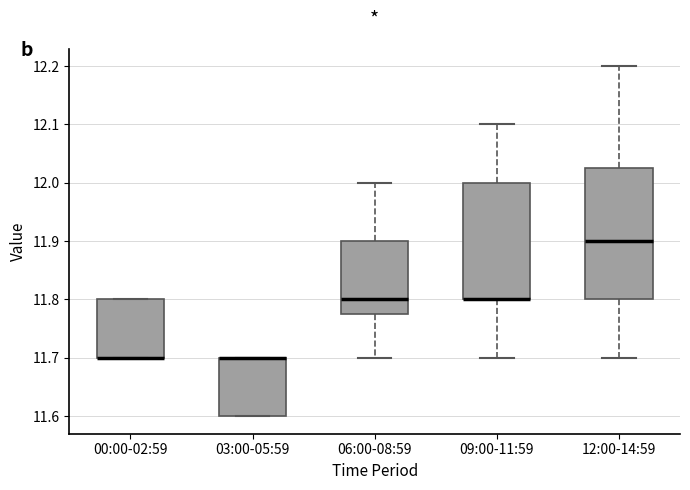

Reading left to right, transcribe this box plot: for each box, give where its median line is, the range the box spans, and where its two whiskers end, as read against the y-axis. The values are not printed on the chart, so give them approximately, as read against the axis.

00:00-02:59: median 11.70 (drawn on the box's lower edge), box 11.70 to 11.80, whiskers 11.70 to 11.80
03:00-05:59: median 11.70 (drawn on the box's upper edge), box 11.60 to 11.70, whiskers 11.60 to 11.70
06:00-08:59: median 11.80, box 11.78 to 11.90, whiskers 11.70 to 12.00
09:00-11:59: median 11.80 (drawn on the box's lower edge), box 11.80 to 12.00, whiskers 11.70 to 12.10
12:00-14:59: median 11.90, box 11.80 to 12.03, whiskers 11.70 to 12.20